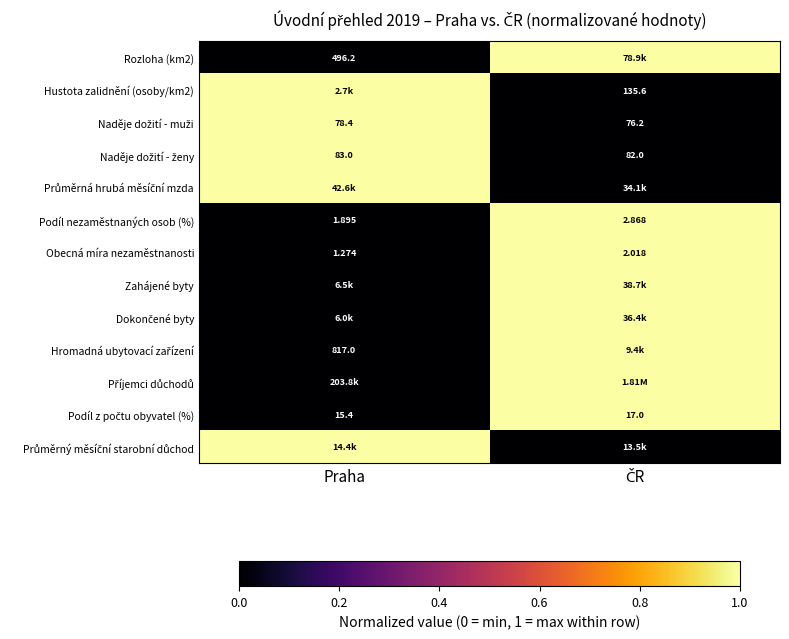

Count the number of data series in this chart.

13